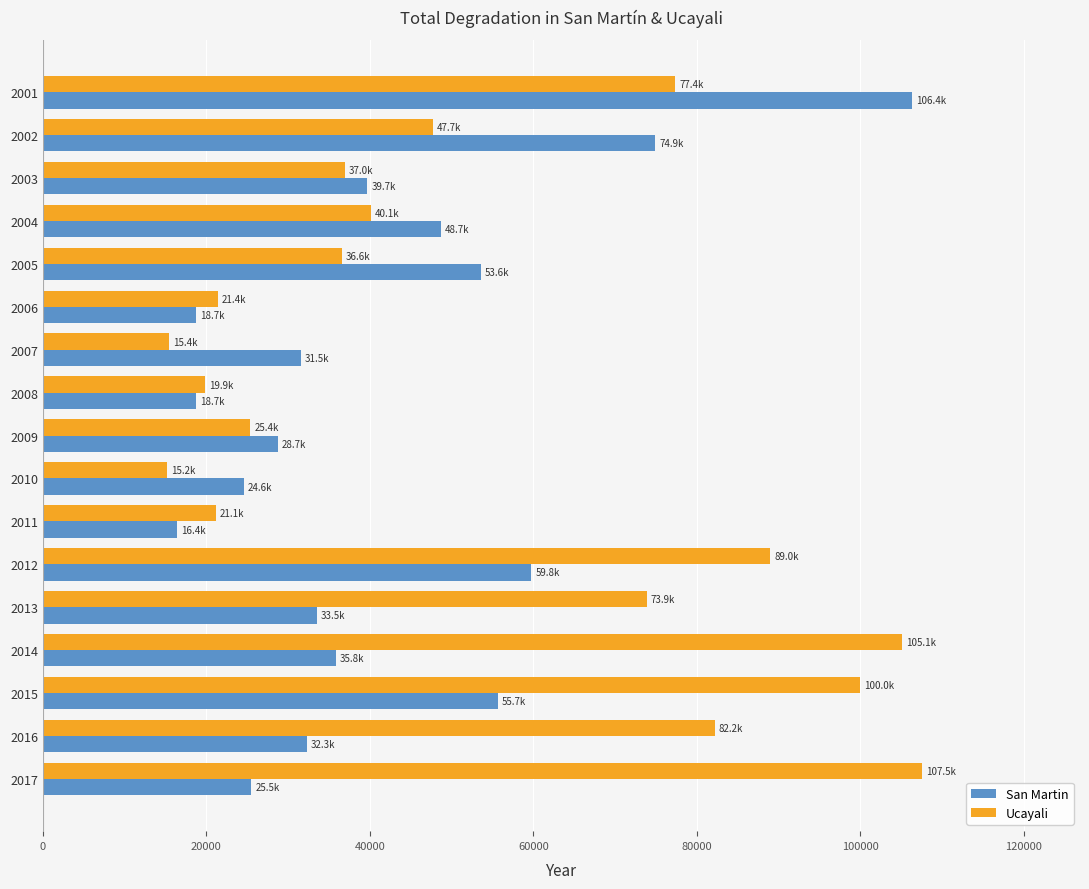

What are all the series names shown in the legend?

San Martin, Ucayali